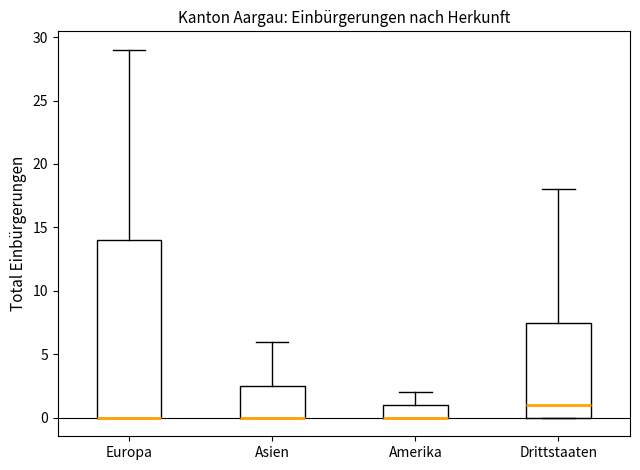

Reading left to right, transcribe this box plot: for each box, give where its median line is, the range the box spans, and where its two whiskers end, as read against the y-axis. The values are not printed on the chart, so give them approximately, as read against the axis.

Europa: median 0.0 (drawn on the box's lower edge), box 0.0 to 14.0, whiskers 0.0 to 29.0
Asien: median 0.0 (drawn on the box's lower edge), box 0.0 to 2.5, whiskers 0.0 to 6.0
Amerika: median 0.0 (drawn on the box's lower edge), box 0.0 to 1.0, whiskers 0.0 to 2.0
Drittstaaten: median 1.0, box 0.0 to 7.5, whiskers 0.0 to 18.0